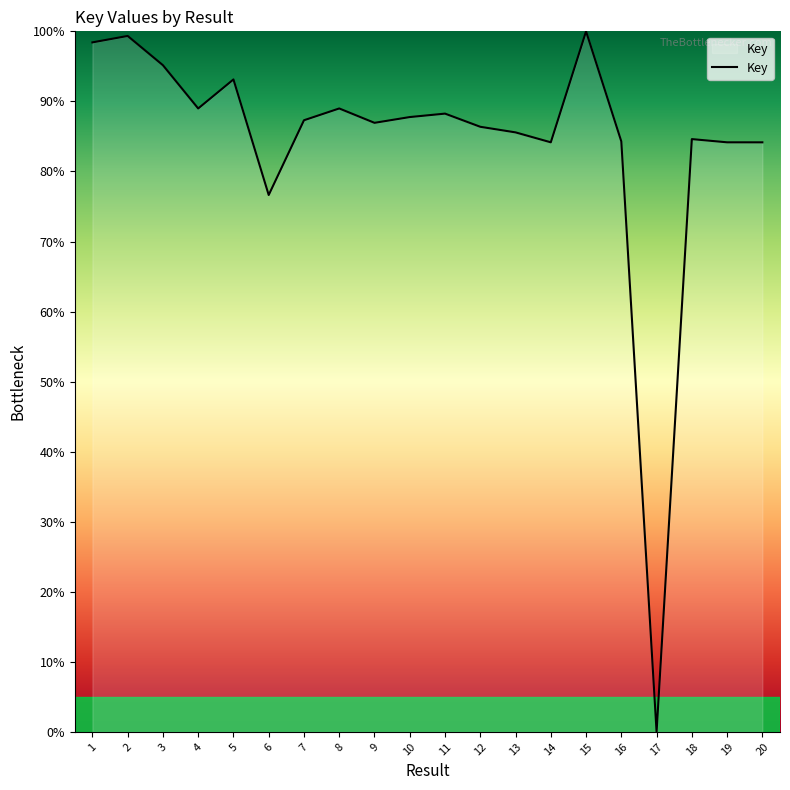

At which label is the value closest to 50?

6